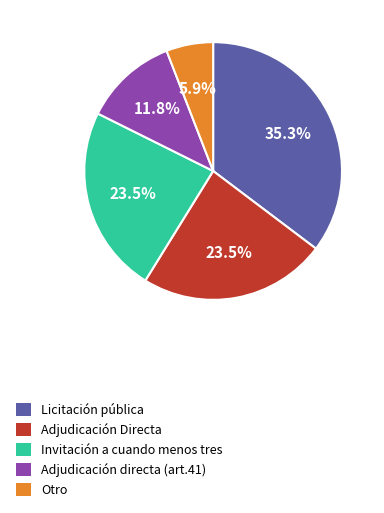

To the nearest percent, what is the difference between the largest and smallest slice percentages?

29%